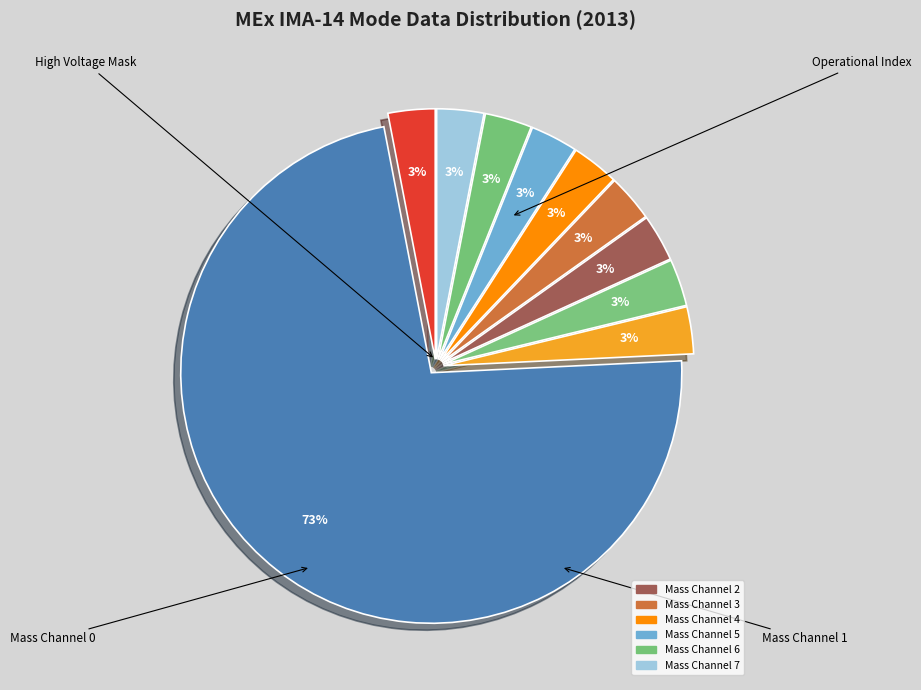

Count the number of slices in the pie.

10